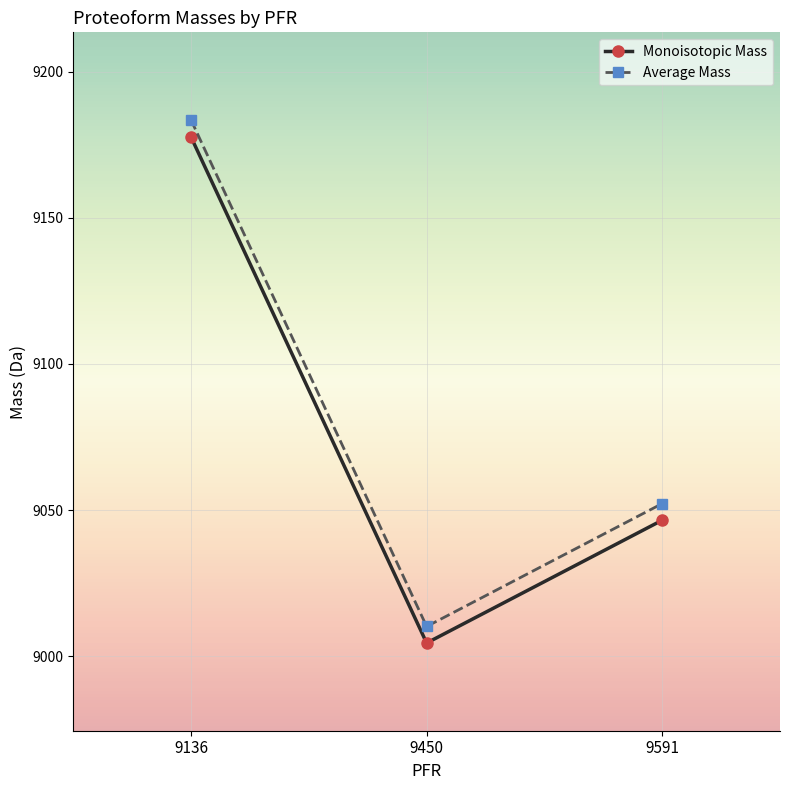

List the series in order of their peak value, highest first.

Average Mass, Monoisotopic Mass